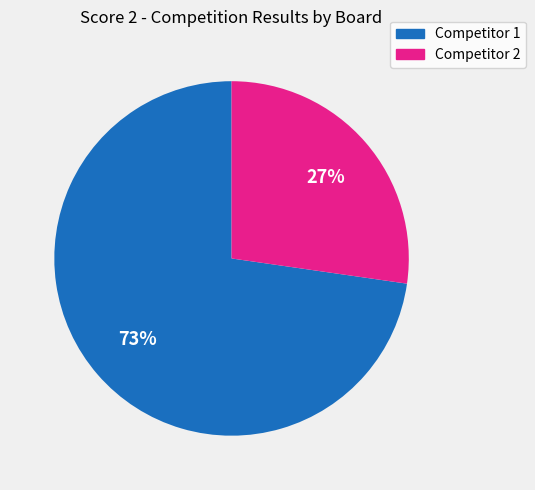

Does any single category account for the majority?

Yes